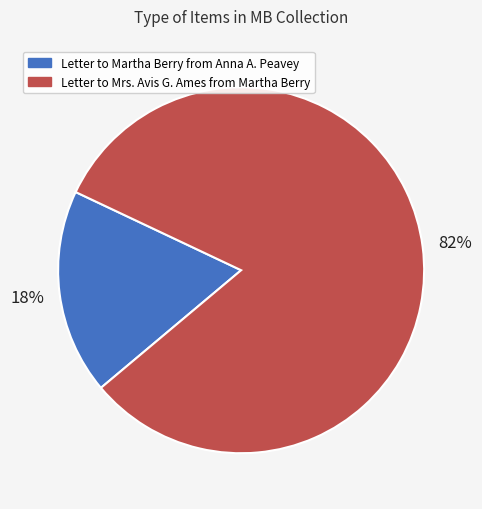

Which category has the biggest portion of the pie?

Letter to Mrs. Avis G. Ames from Martha Berry